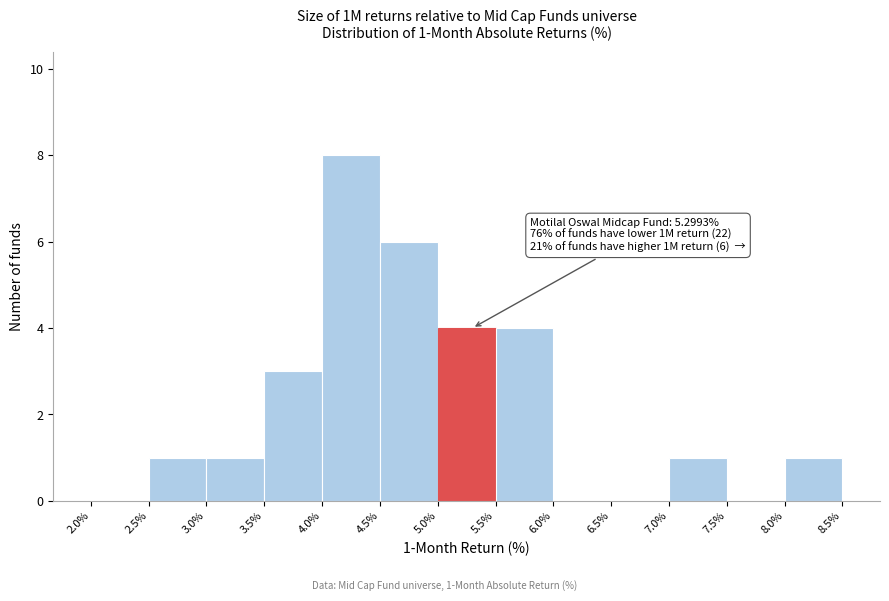

Which range on the x-axis has the tallest bar?

4.0% to 4.5%